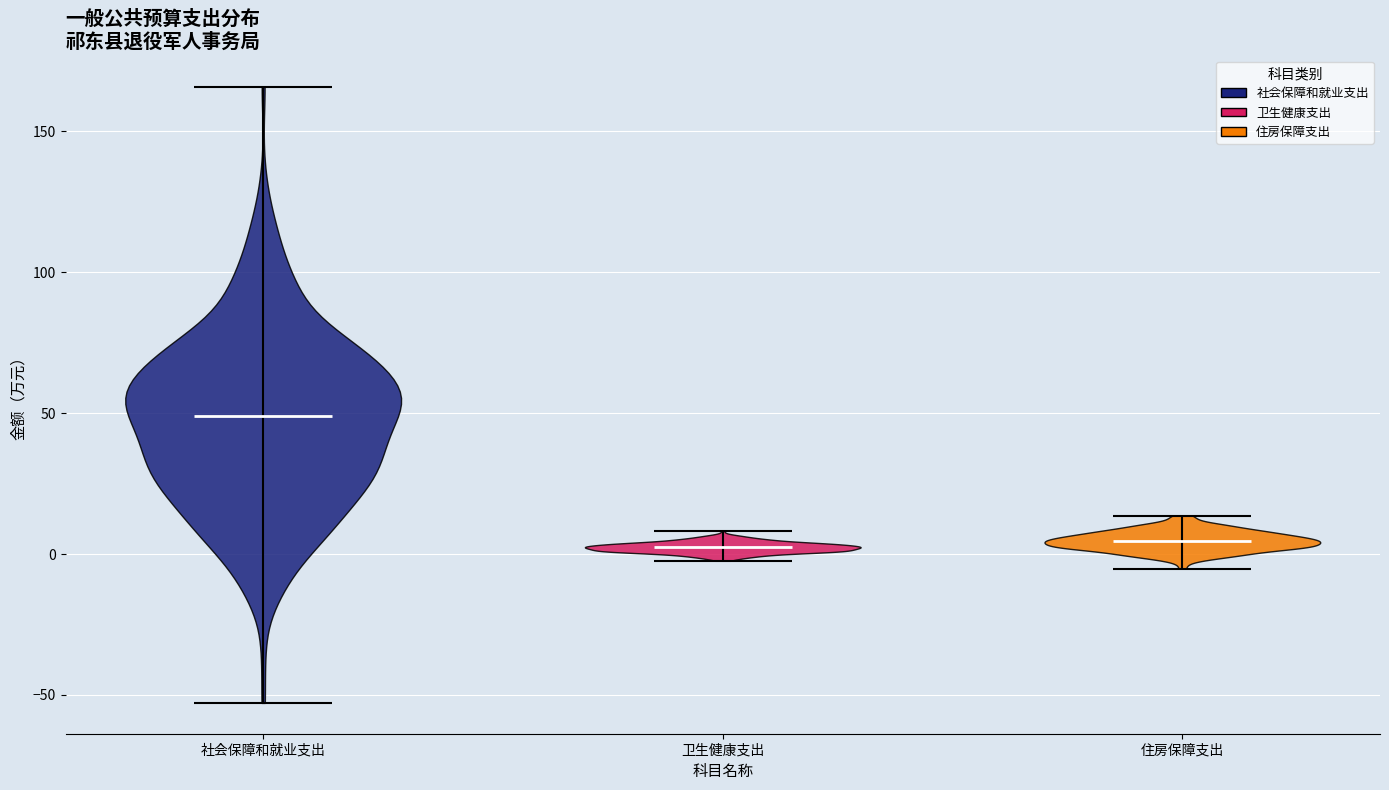

Where does the median line of the violin for 社会保障和就业支出 sit on the y-axis? The values are not printed on the chart, so give them approximately, as read against the axis.

50